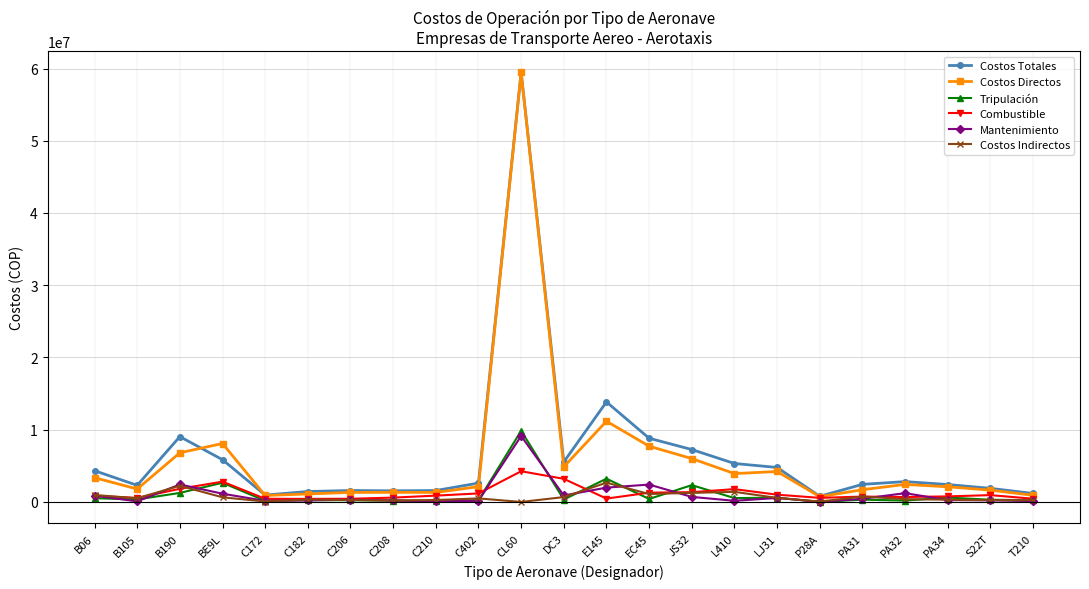

How many distinct data groups are displayed?

6